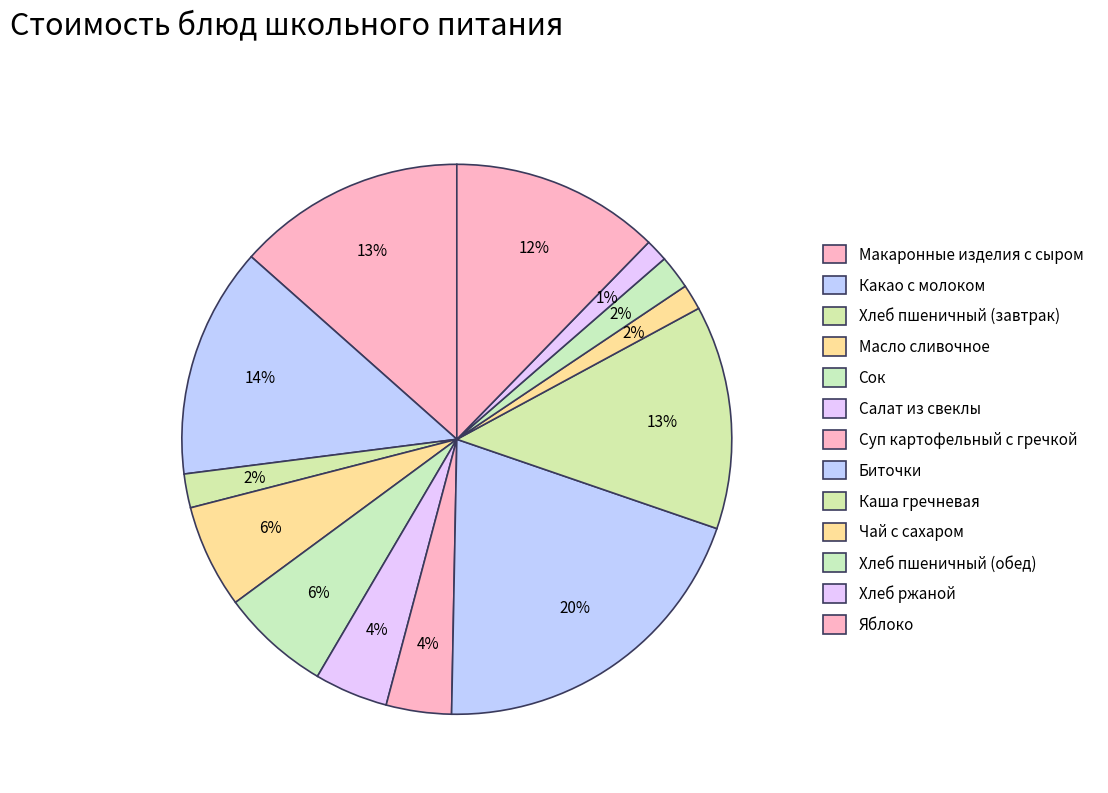

What percentage do Макаронные изделия с сыром and Масло сливочное together represent?

19.5%